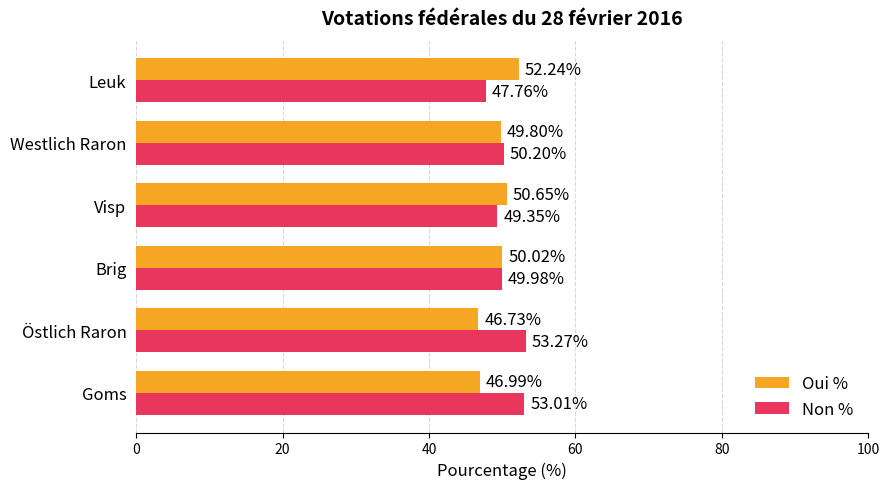

At which label is Oui % closest to 49?

Westlich Raron